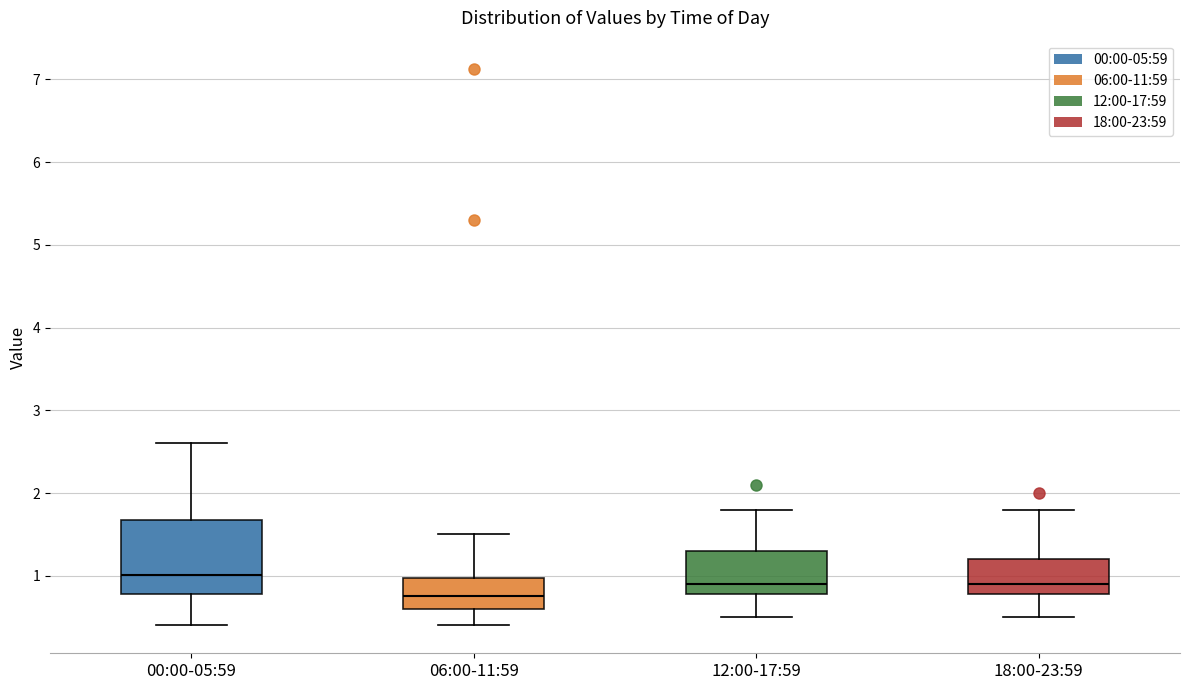

Comparing the boxes themselves (not the whiskers), which one is the tallest?

00:00-05:59